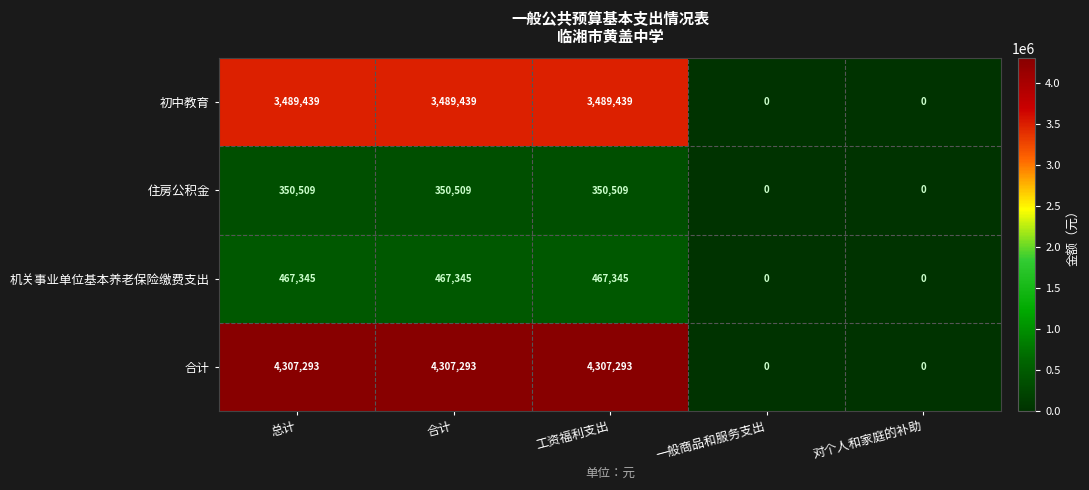

Reading left to right, transcribe all the data shown in this chart.

初中教育: 3489439	3489439	3489439	0	0
住房公积金: 350509	350509	350509	0	0
机关事业单位基本养老保险缴费支出: 467345	467345	467345	0	0
合计: 4307293	4307293	4307293	0	0